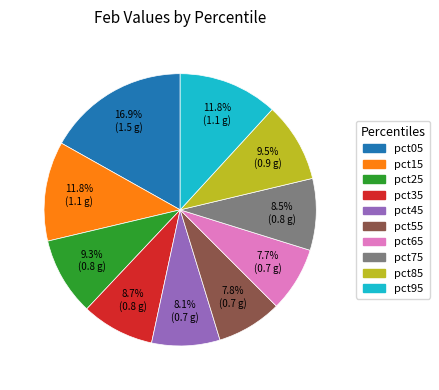

Between pct65 and pct35, which is larger?

pct35